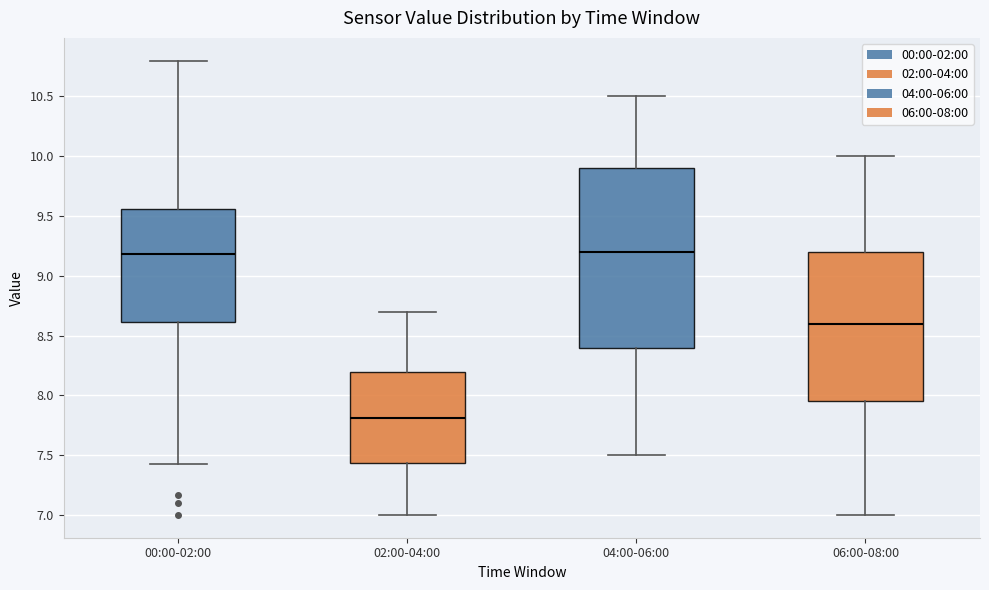

Where does the upper whisker of the box for 02:00-04:00 end on the y-axis? The values are not printed on the chart, so give them approximately, as read against the axis.

8.70